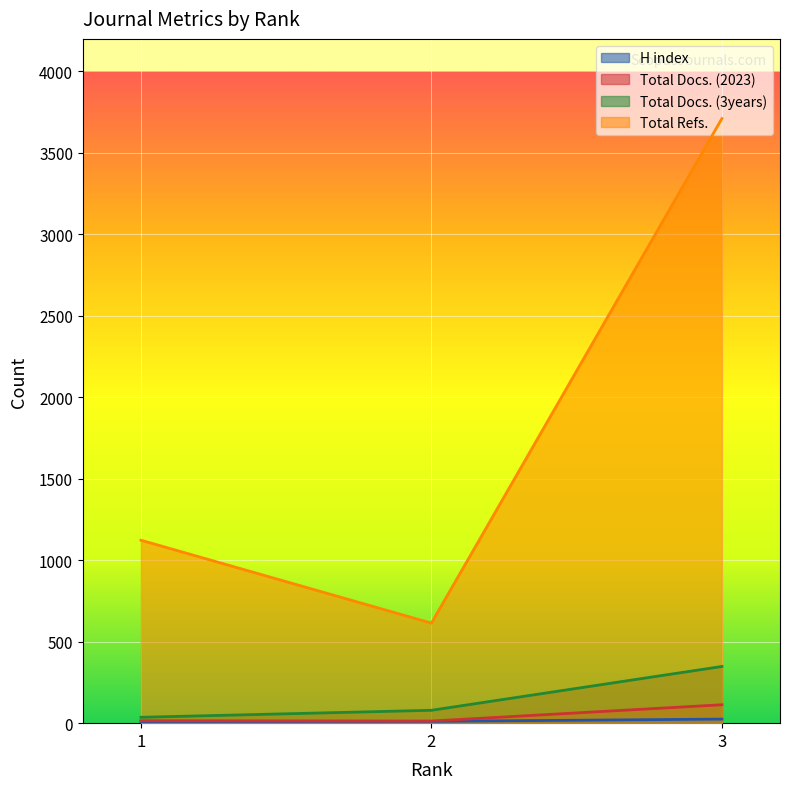

How many data points in H index are above 11?

1